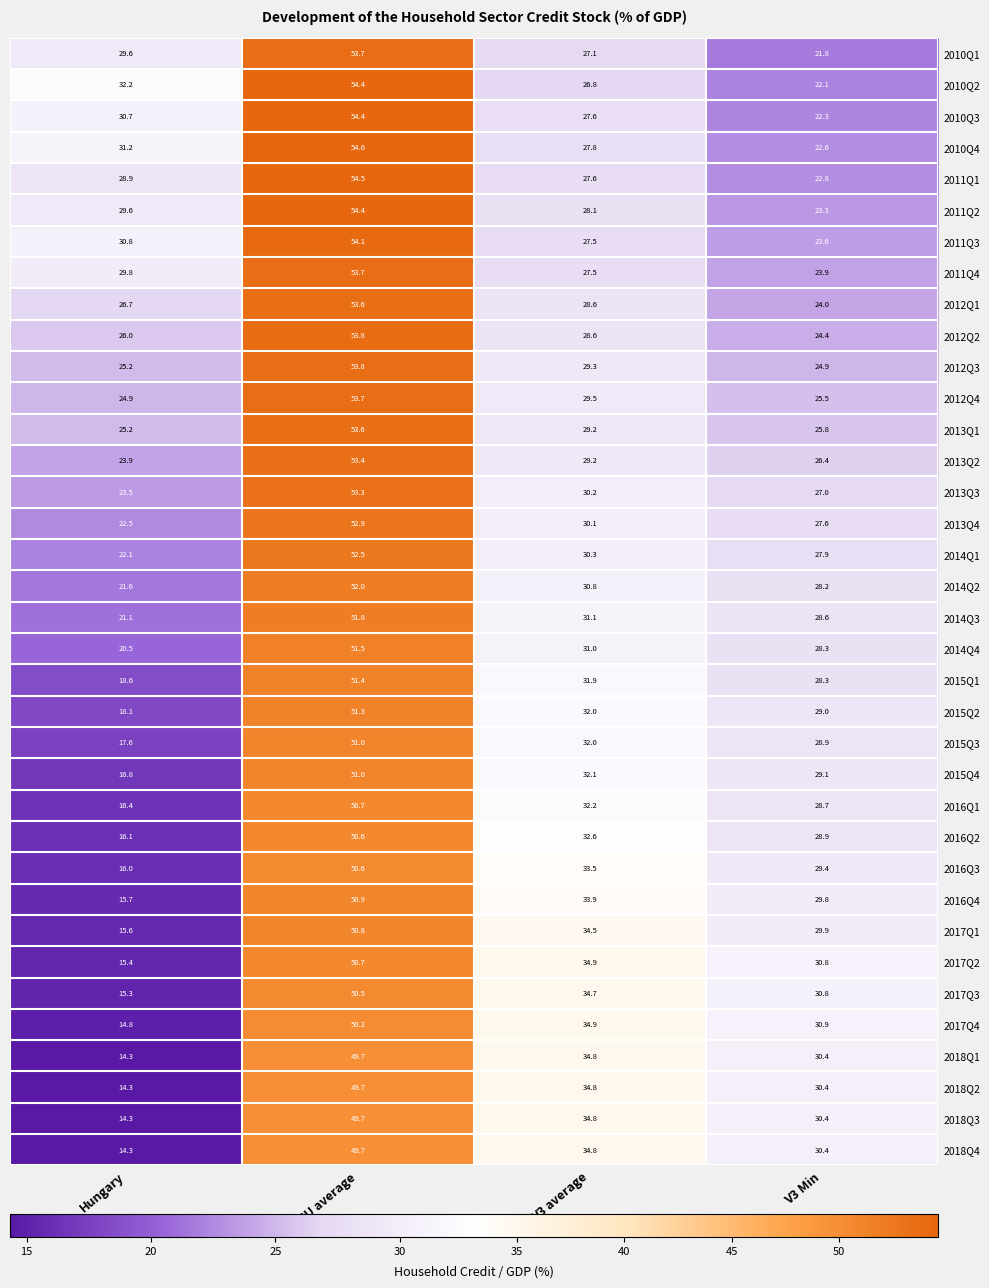

At how many categories does at least one series exceed 54?

1